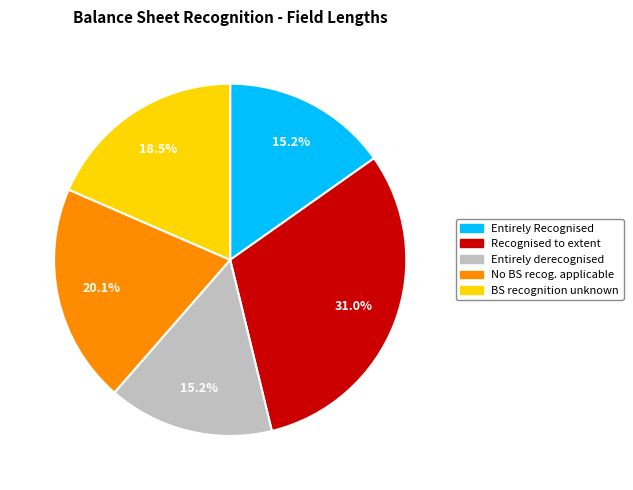

Which slice is the largest?

Recognised to extent